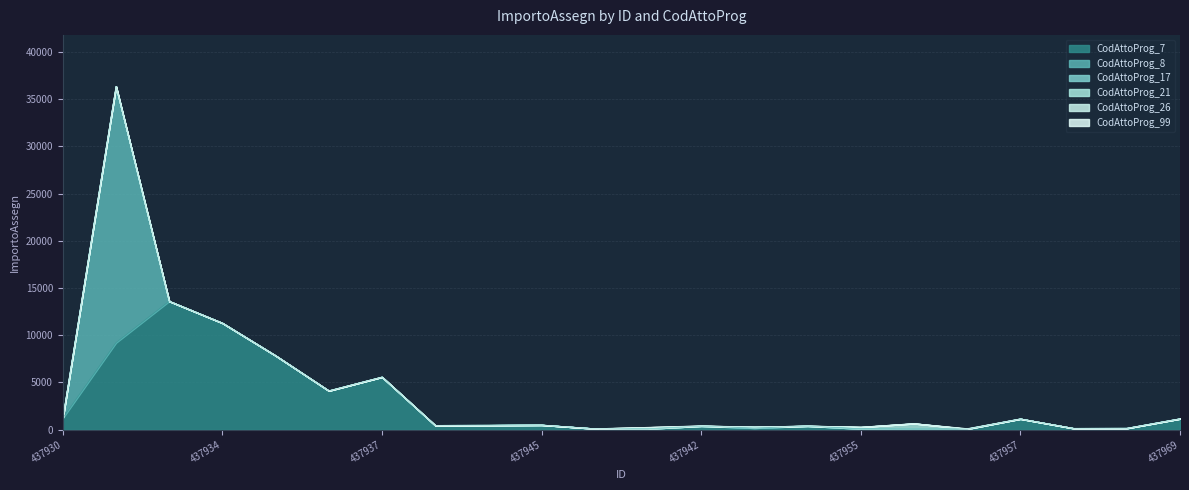

How many values in the CodAttoProg_26 series exceed 0?

1